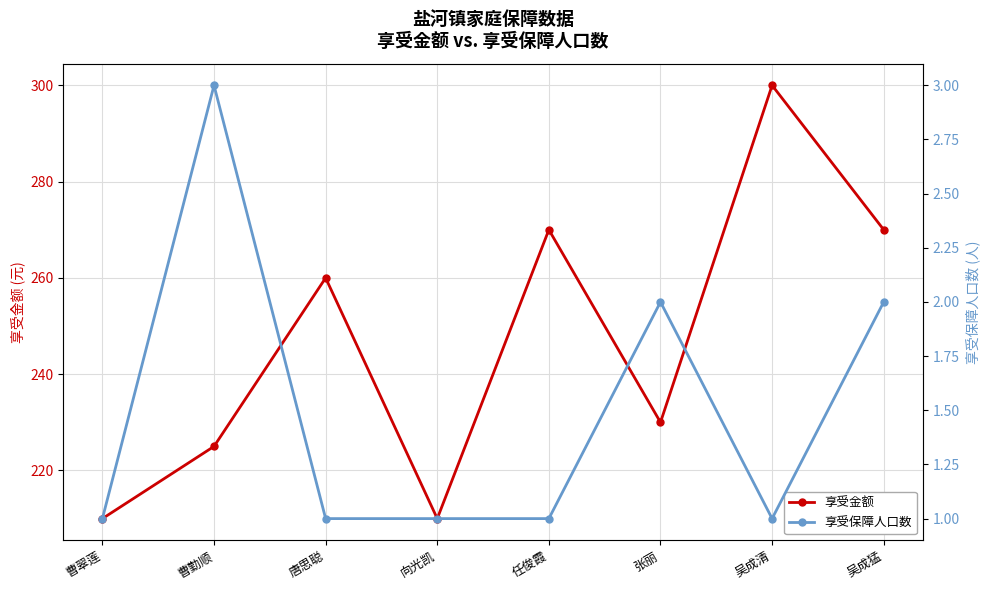

True or false: 享受金额 and 享受保障人口数 intersect in this chart.

False